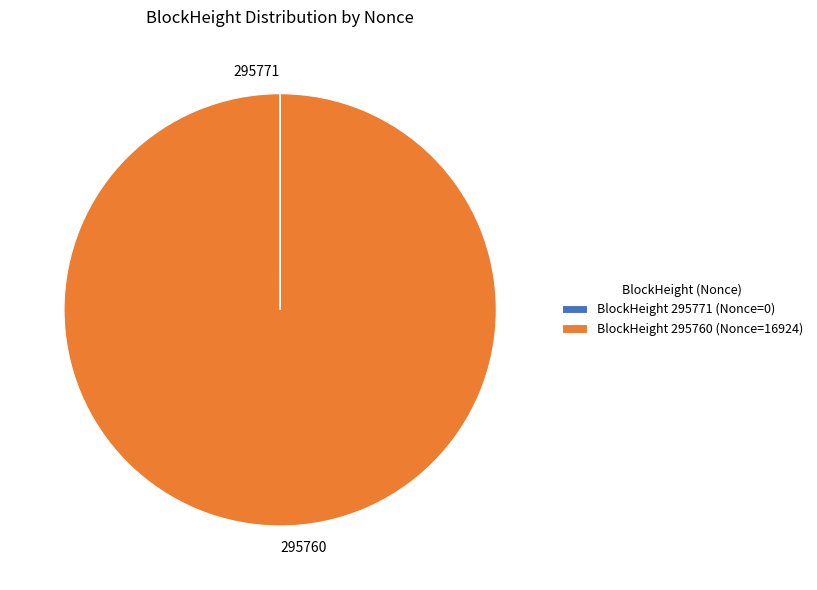

What is the majority slice?

295760